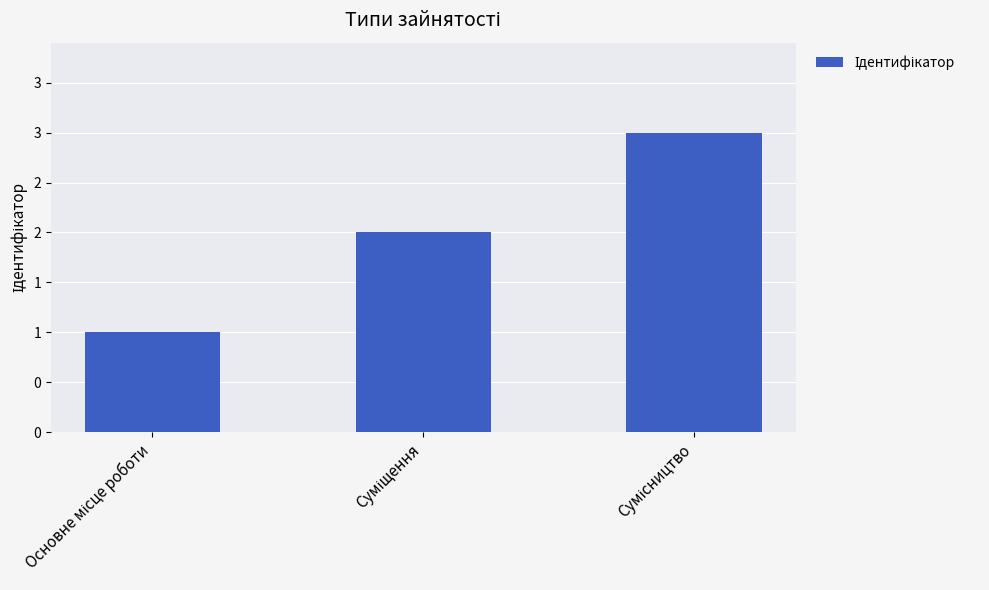

Does the chart contain any negative values?

No